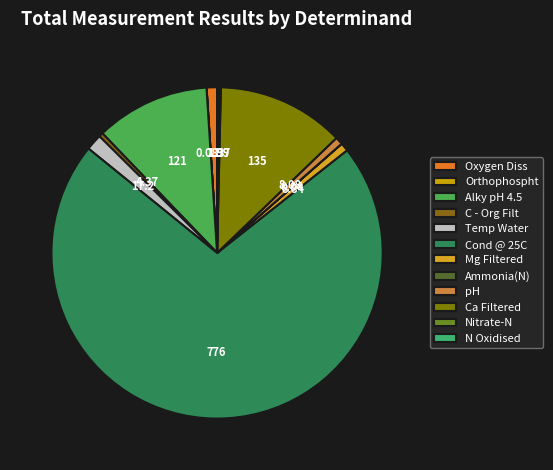

To the nearest percent, what is the difference between the Ammonia(N) and Oxygen Diss slice percentages?

1%